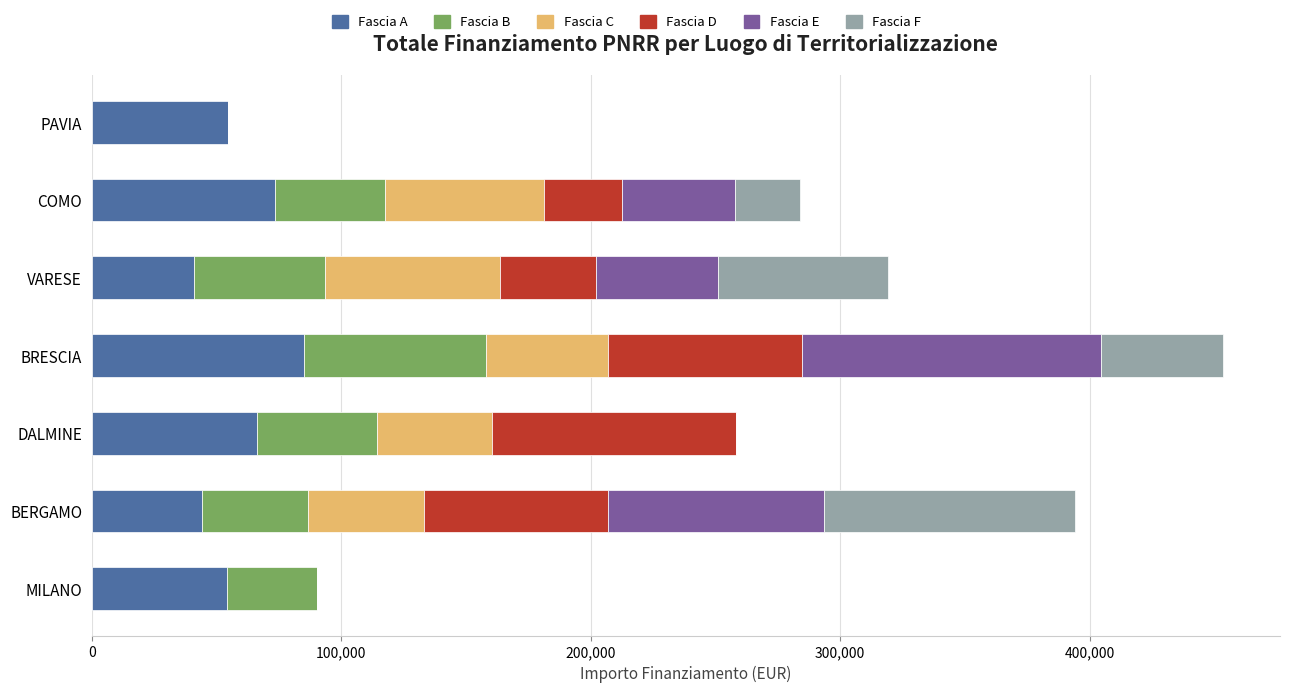

What are all the series names shown in the legend?

Fascia A, Fascia B, Fascia C, Fascia D, Fascia E, Fascia F